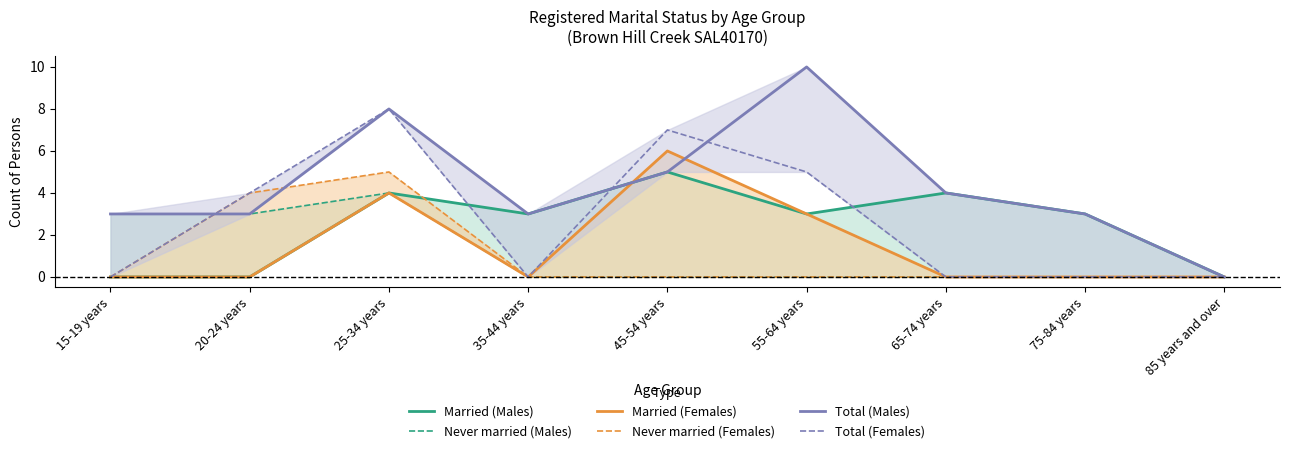

How many interior local valleys does the Married (Males) series have?

2